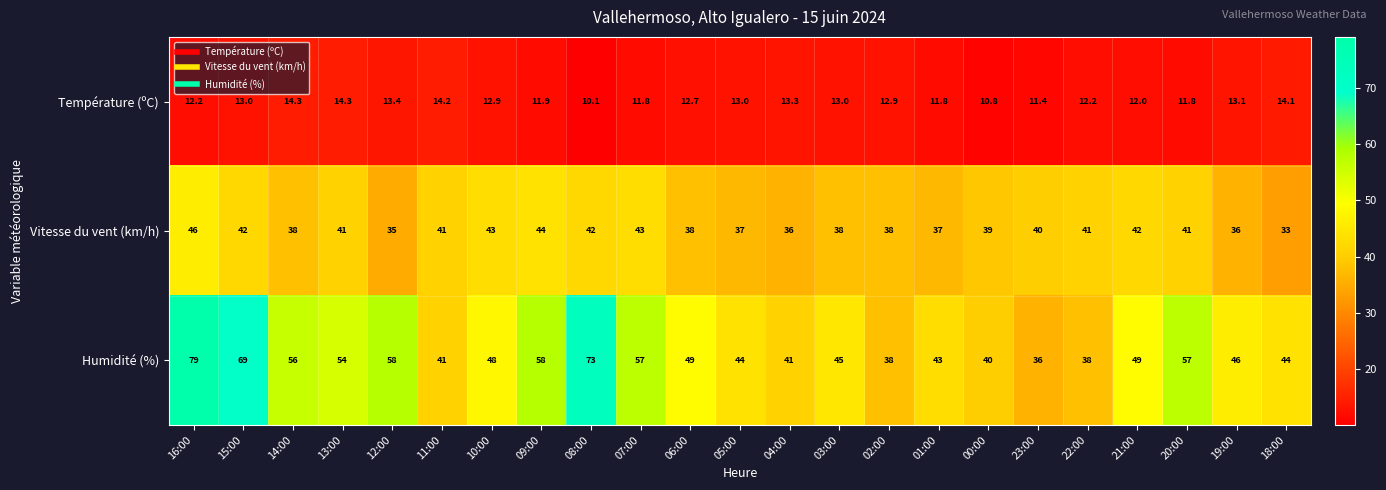

Count the number of categories in the chart.

23